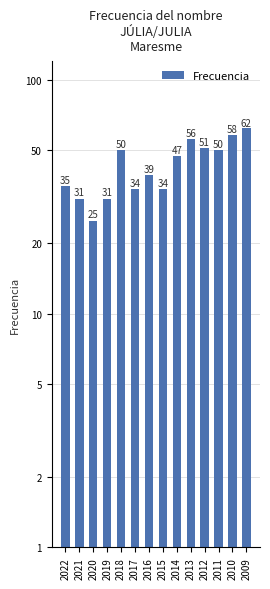

Is it true that the value at 2019 is 49?

False